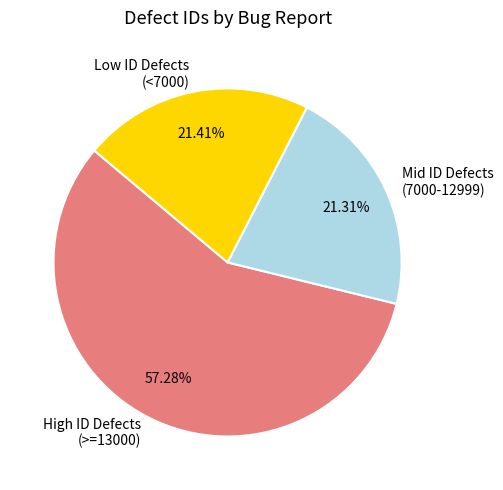

Is there a majority slice in this chart?

Yes